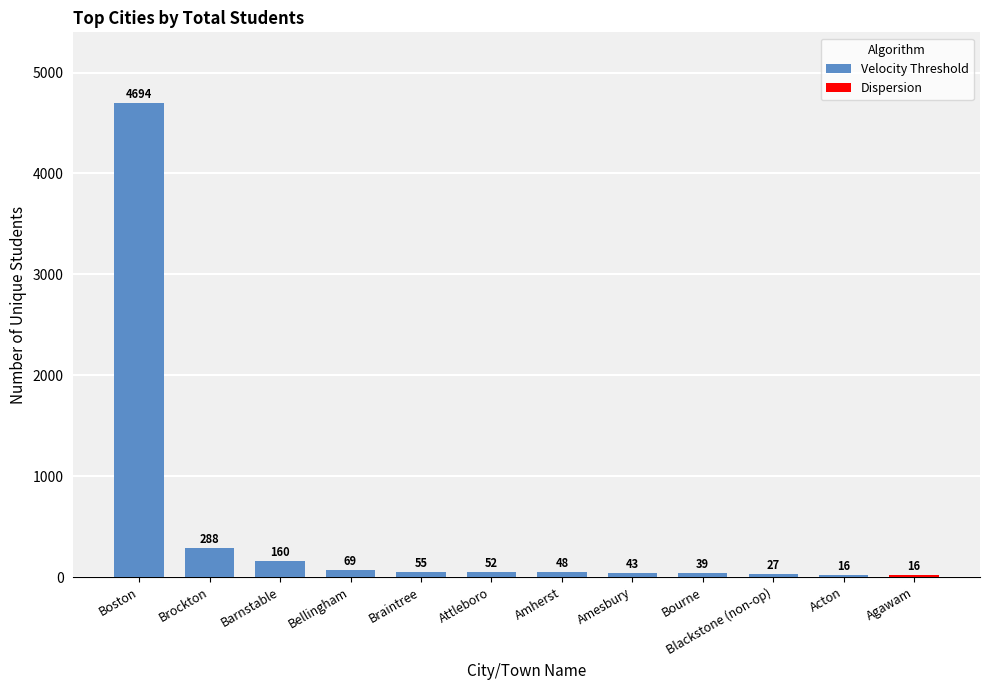

Are the bars horizontal?

No